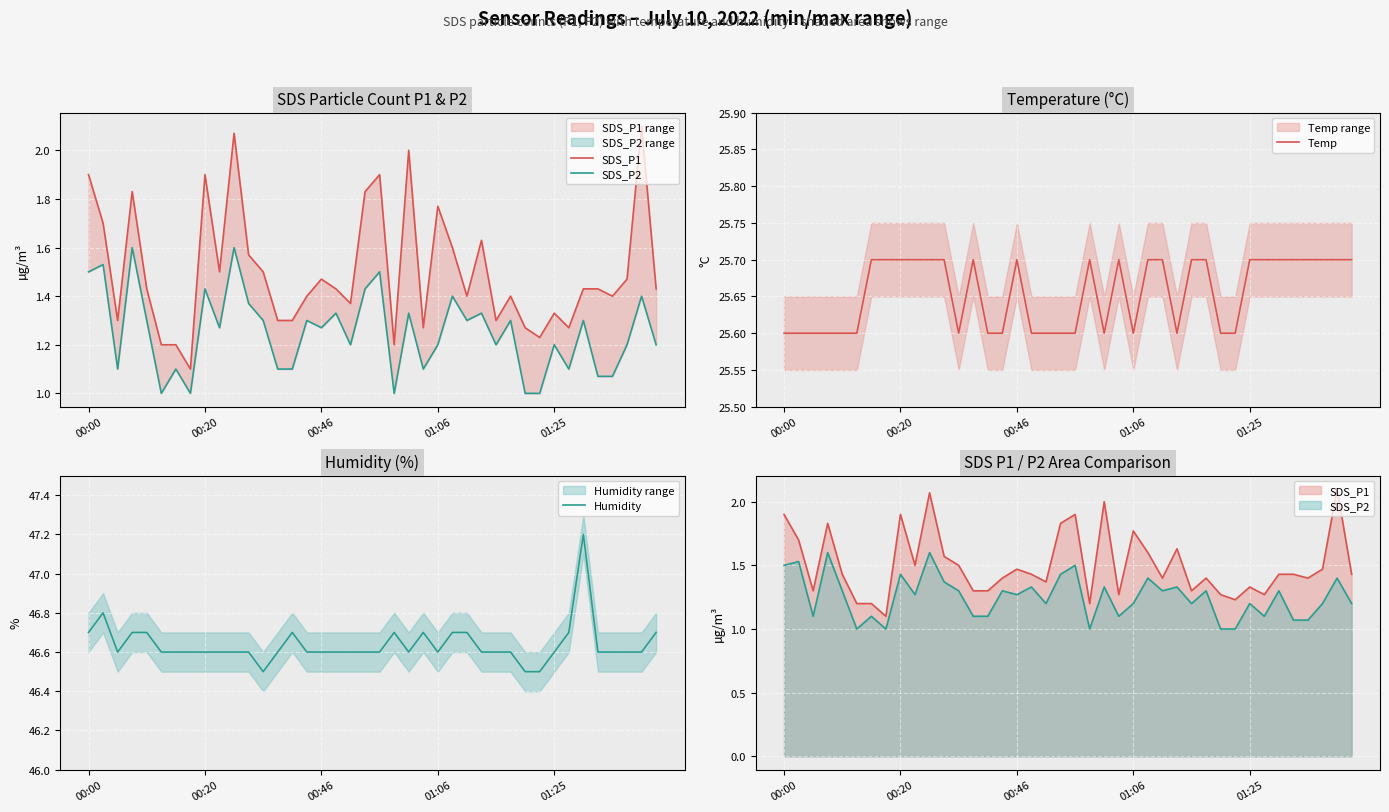

What is the smallest value displayed?

1.0